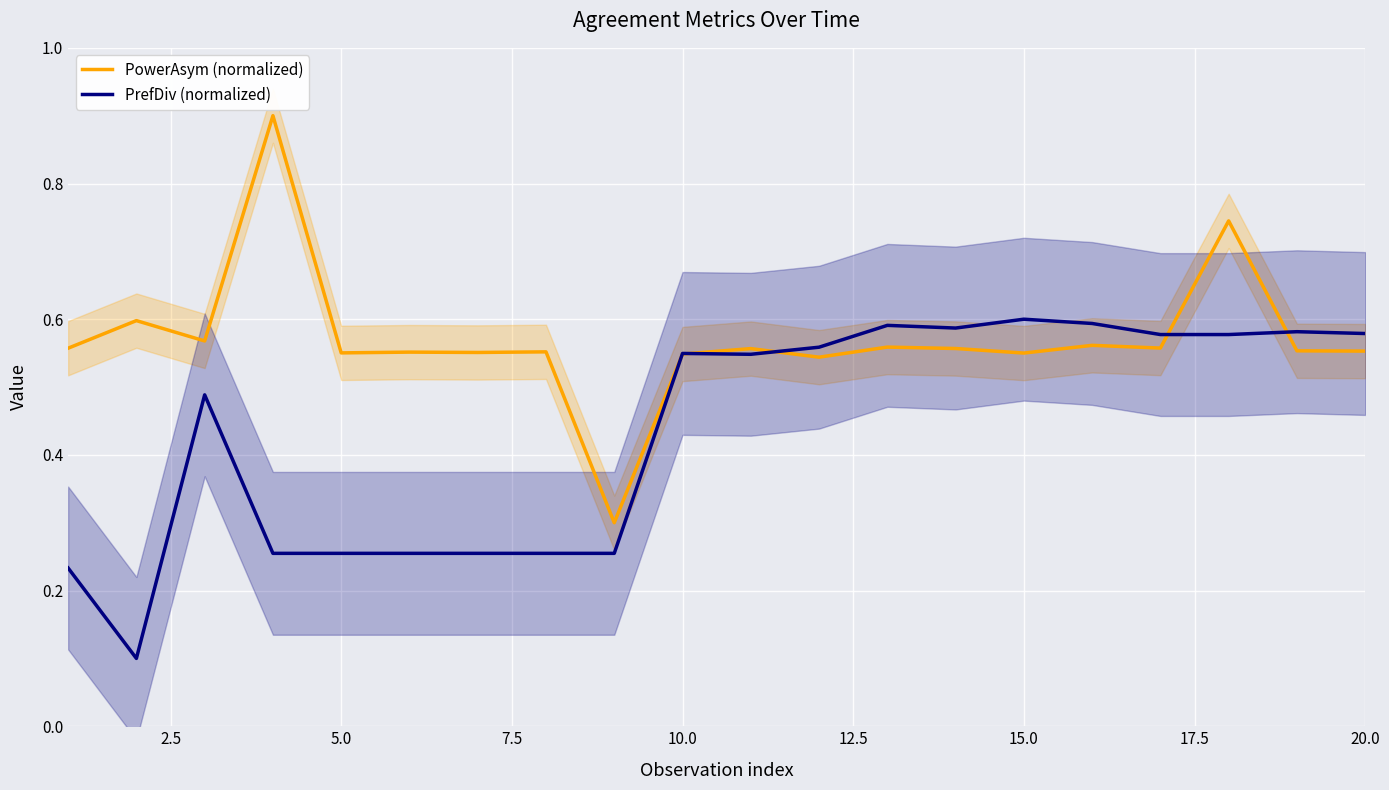

What is the value of the PowerAsym (normalized) point at the 20th from the left?

0.6